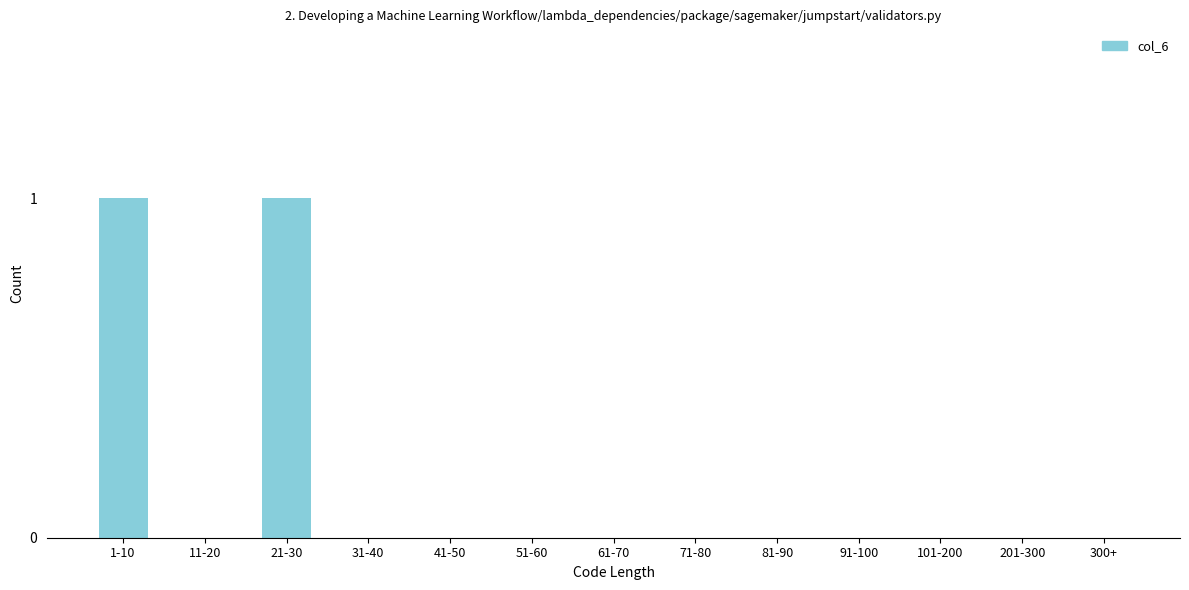

Reading left to right, what are all the values shown in this chart?

1-10=1	11-20=0	21-30=1	31-40=0	41-50=0	51-60=0	61-70=0	71-80=0	81-90=0	91-100=0	101-200=0	201-300=0	300+=0